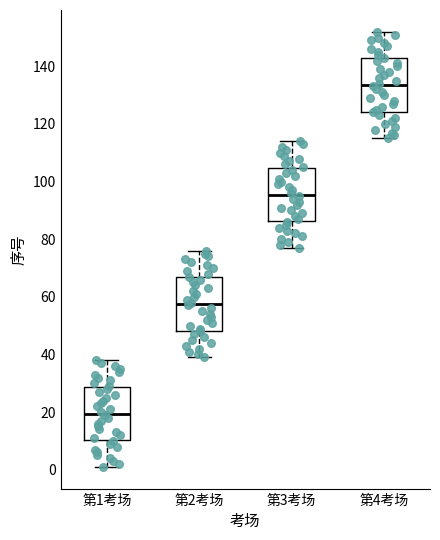

Reading left to right, read every box against the y-axis: the position of its median line, the range the box covers, and the ends of its whiskers. The values are not printed on the chart, so give them approximately, as read against the axis.

第1考场: median 20, box 10 to 28, whiskers 2 to 38
第2考场: median 58, box 48 to 66, whiskers 40 to 76
第3考场: median 96, box 86 to 104, whiskers 78 to 114
第4考场: median 134, box 124 to 142, whiskers 116 to 152